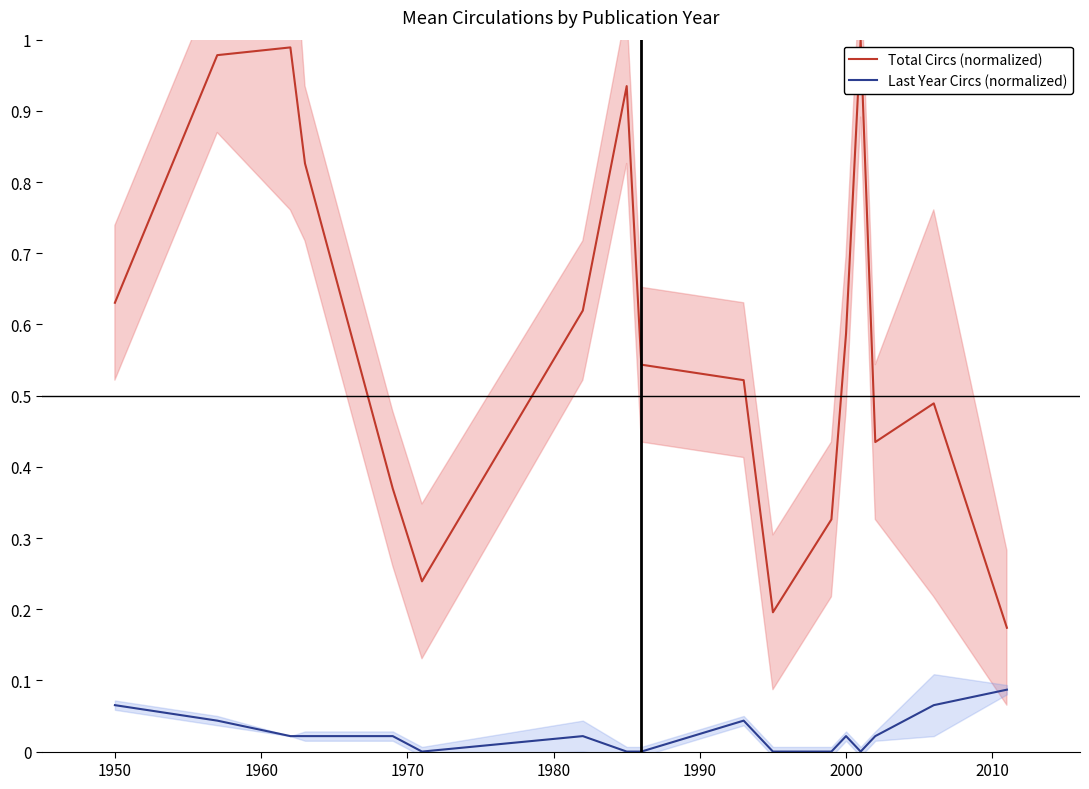

Reading left to right, extract all data points from this chart.

Total Circs (normalized): 0.6	1.0	1.0	0.8	0.4	0.2	0.6	0.9	0.5	0.5	0.2	0.3	0.6	1.0	0.4	0.5	0.2
Last Year Circs (normalized): 0.1	0.0	0.0	0.0	0.0	0.0	0.0	0.0	0.0	0.0	0.0	0.0	0.0	0.0	0.0	0.1	0.1